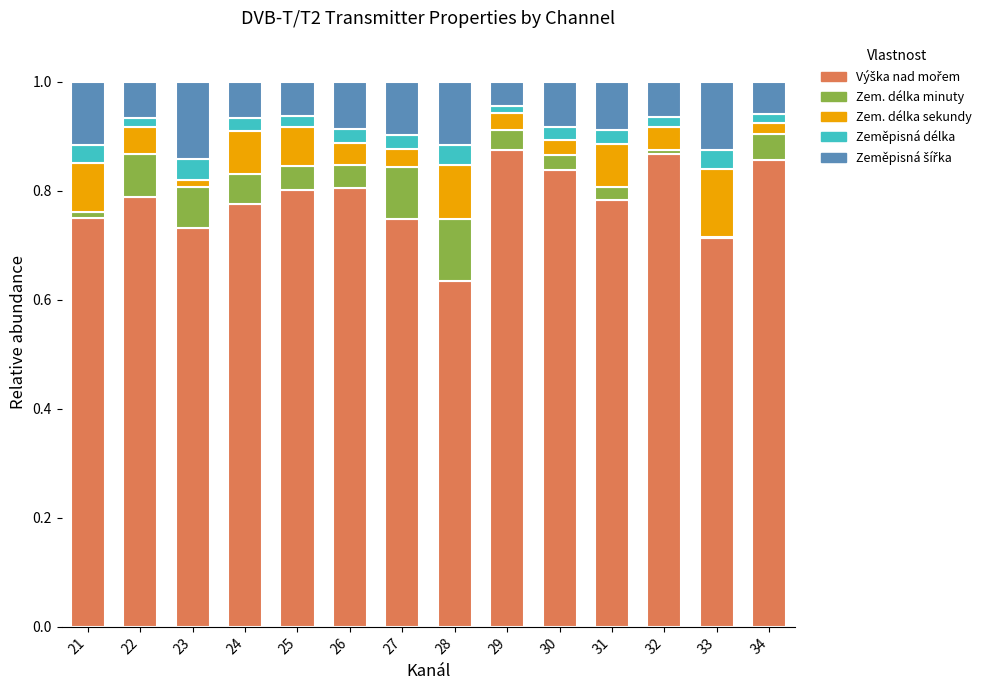

Is it true that Zeměpisná délka equals 0.0 at 34?

True